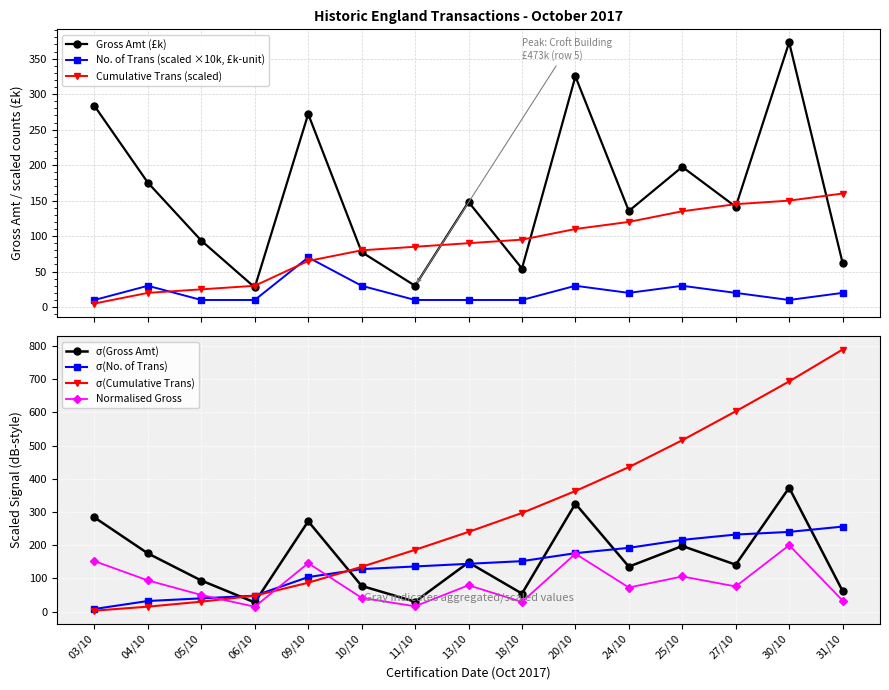

What is the maximum value for No. of Trans (x10k)?

70.0